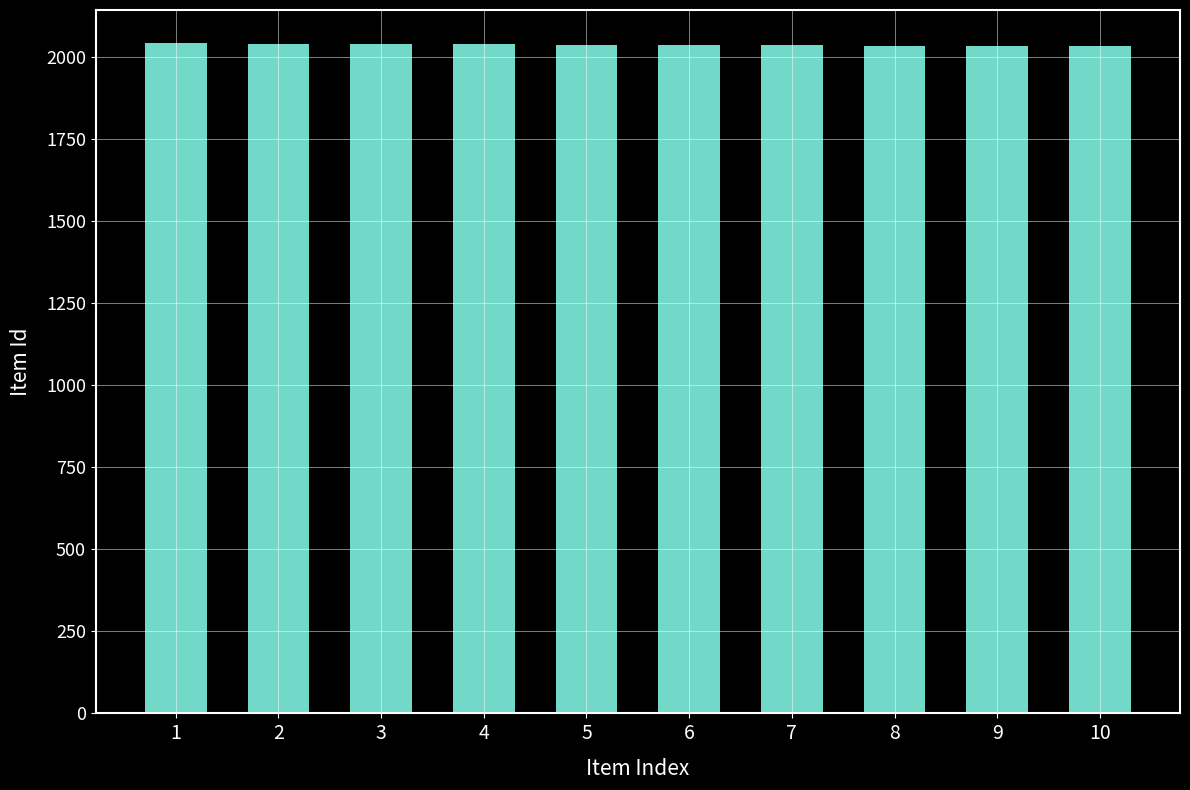

Is it true that the value at 4 is 2039?

True